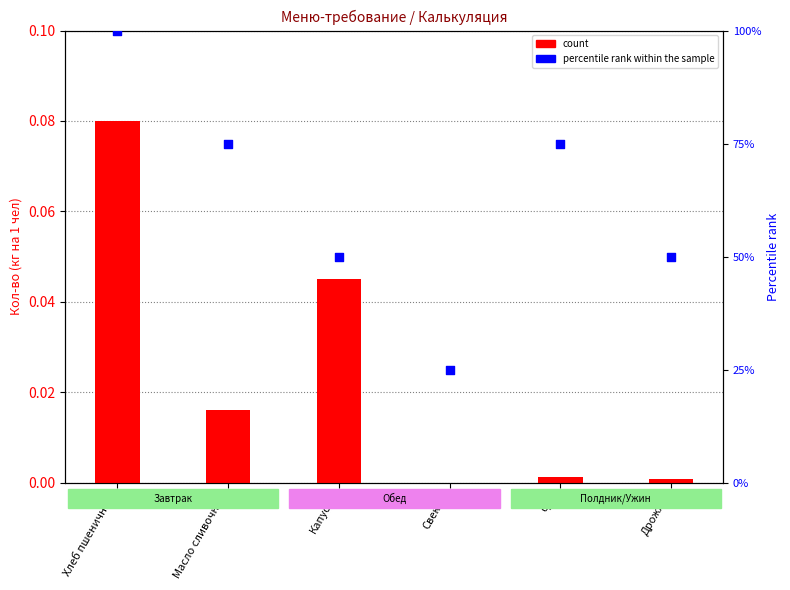

What is the total value across all series at Масло сливочное?

75.0